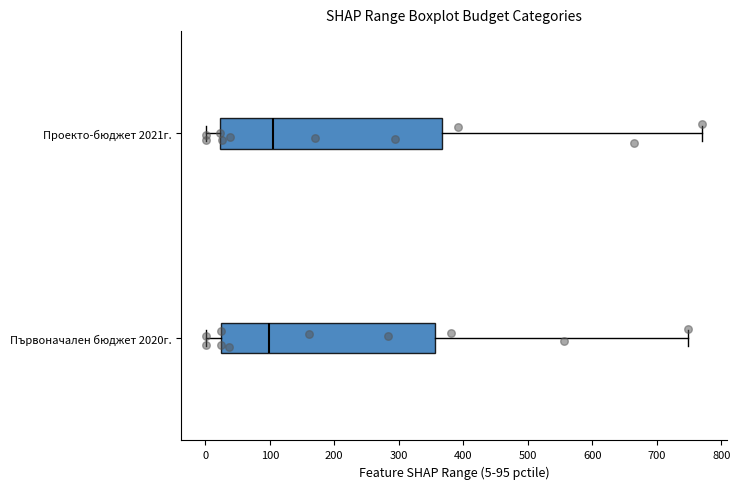

Reading bottom to top, transcribe this box plot: for each box, give where its median line is, the range the box spans, and where its two whiskers end, as read against the x-axis. The values are not printed on the chart, so give them approximately, as read against the axis.

Първоначален бюджет 2020г.: median 100, box 20 to 360, whiskers 0 to 750
Проекто-бюджет 2021г.: median 100, box 20 to 370, whiskers 0 to 770